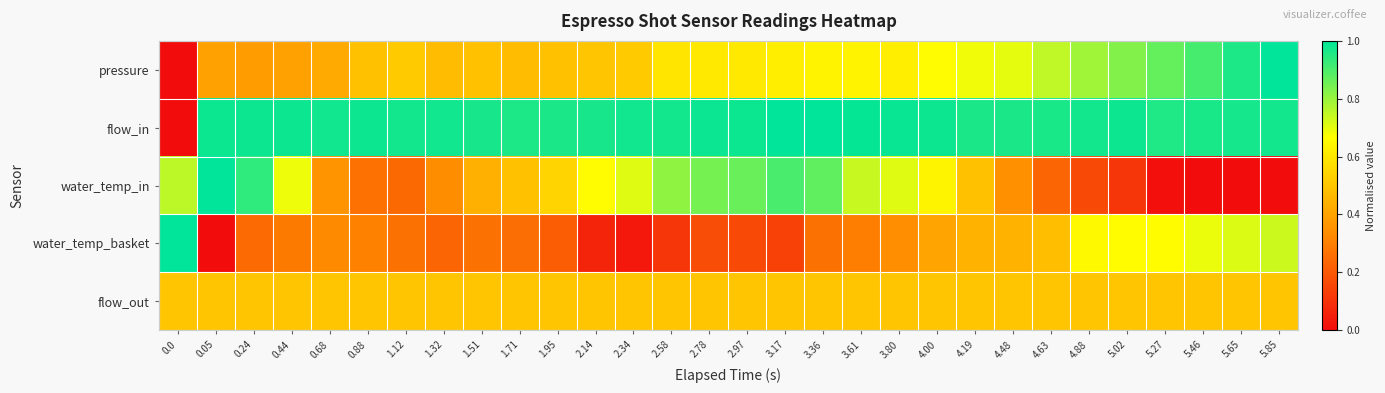

List the series in order of their peak value, highest first.

pressure, flow_in, water_temp_in, water_temp_basket, flow_out